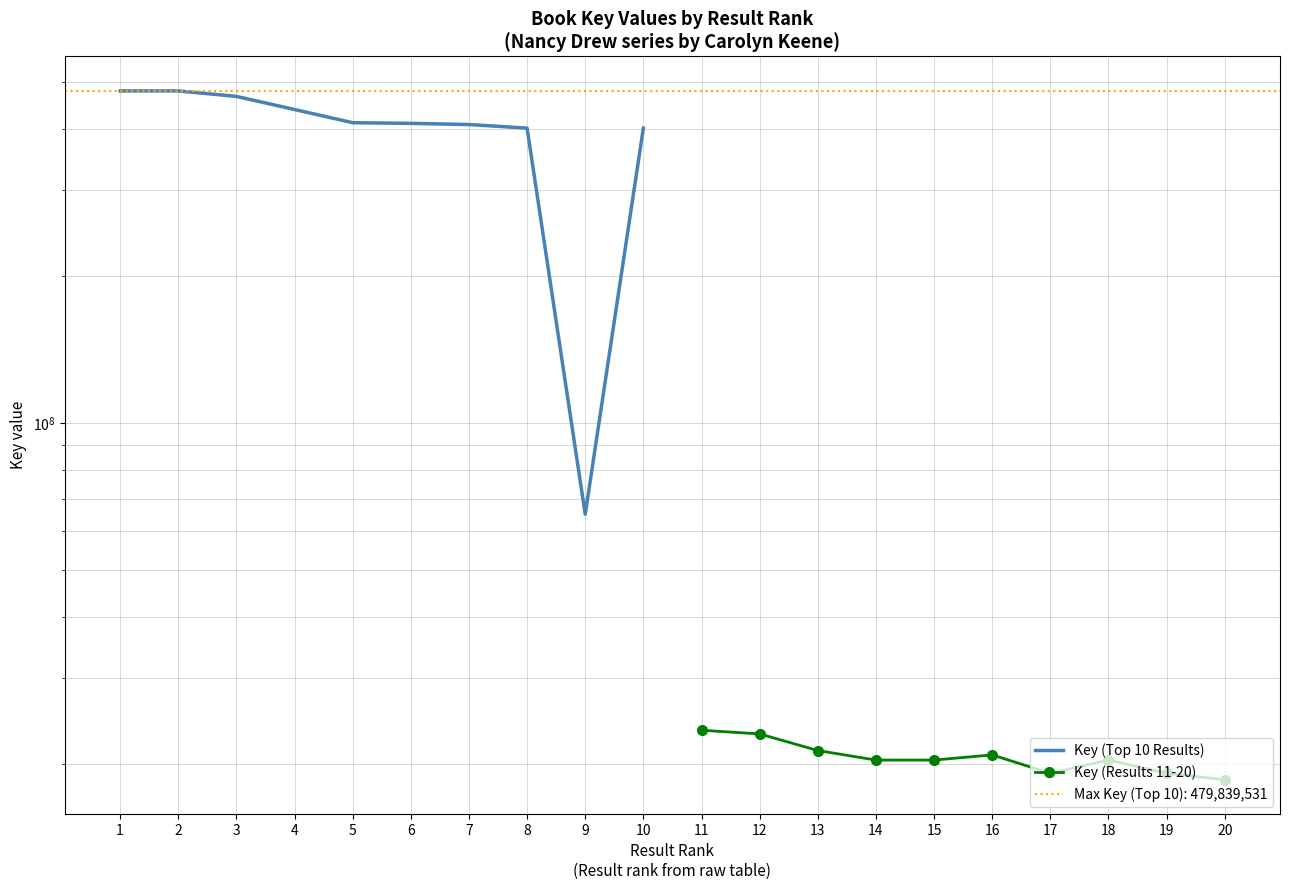

Reading right to left, transcribe all the data shown in this chart.

Key (Top 10 Results): 402502732	65000570	402504160	409427990	411647954	412976471	439503016	467561428	479838212	479839531
Key (Results 11-20): 18561638	19127172	20363745	19127355	20866564	20364170	20363895	21301288	23040135	23443002